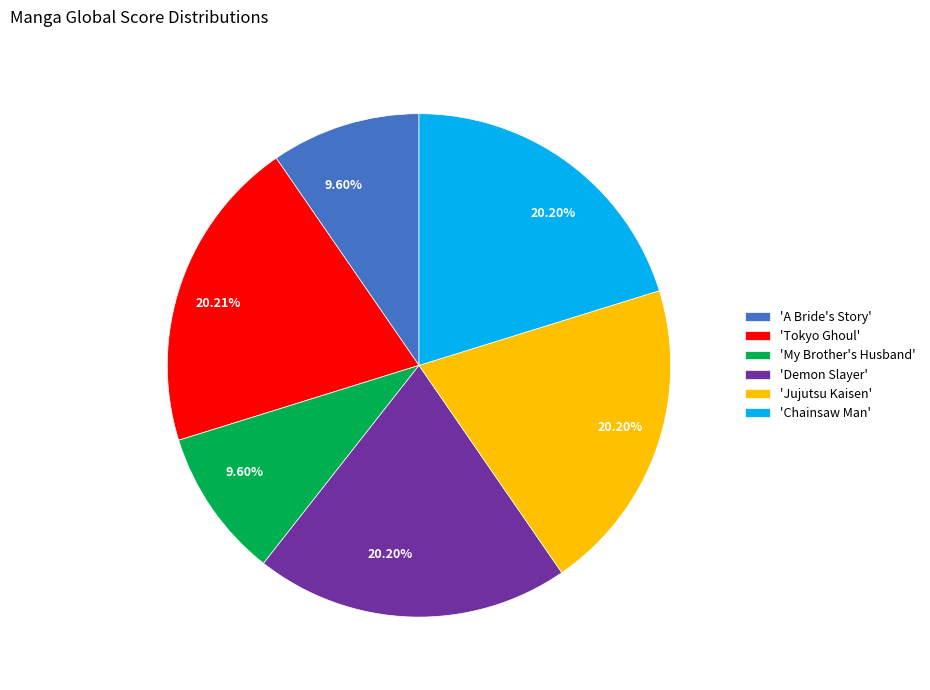

Does 'Chainsaw Man' account for over 50% of the chart?

No